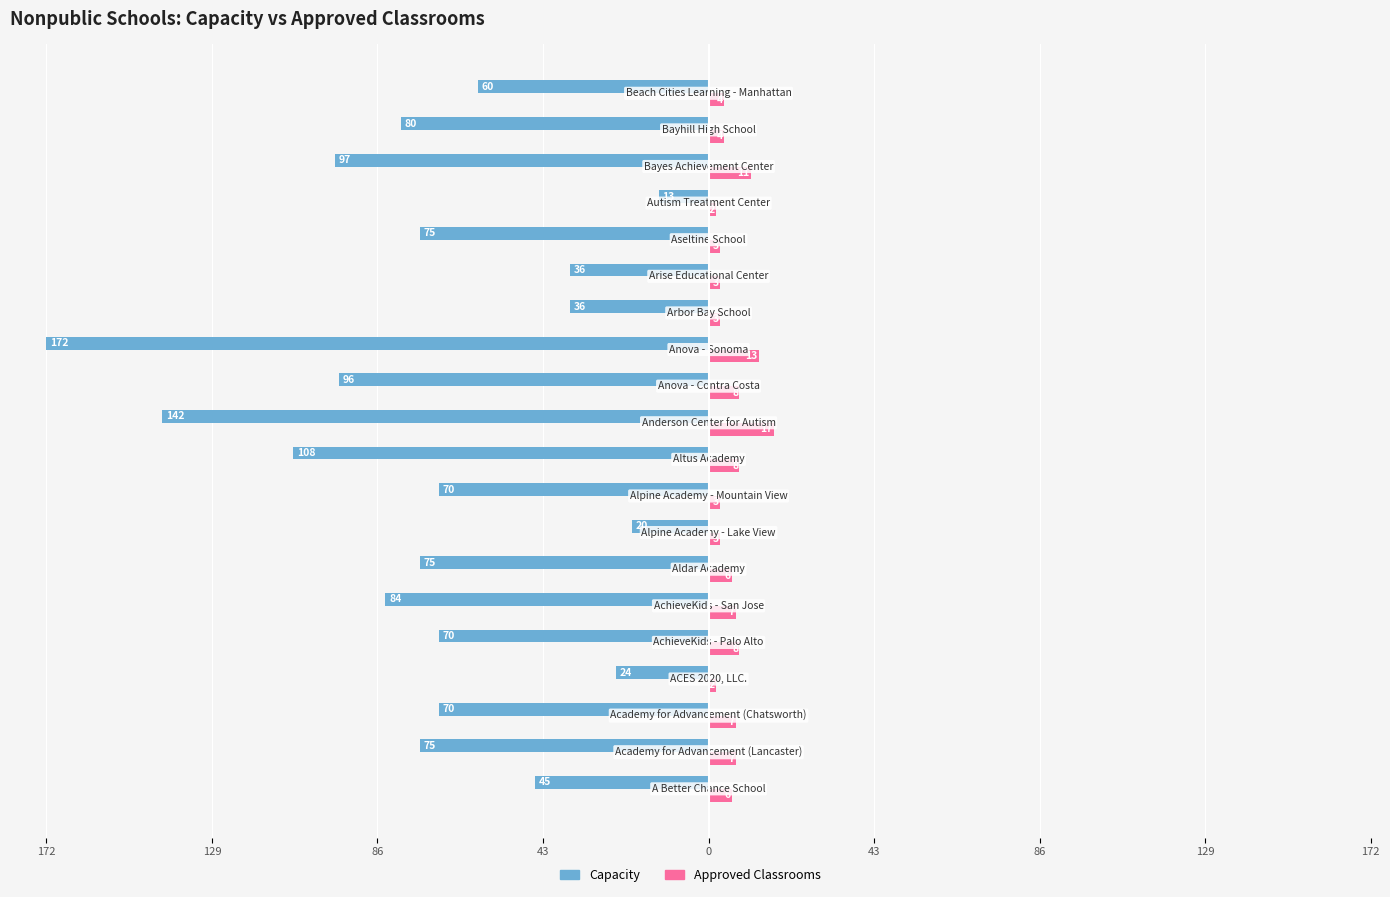

What are all the series names shown in the legend?

Capacity, Approved Classrooms